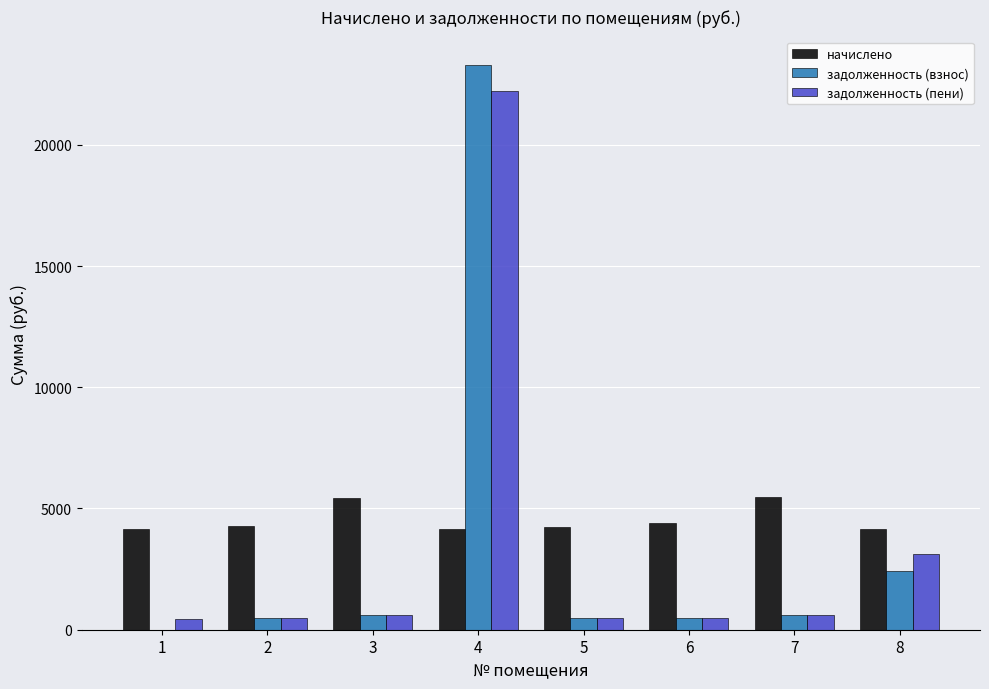

Is the value of задолженность (взнос) at 5 greater than the value of задолженность (пени) at 8?

No